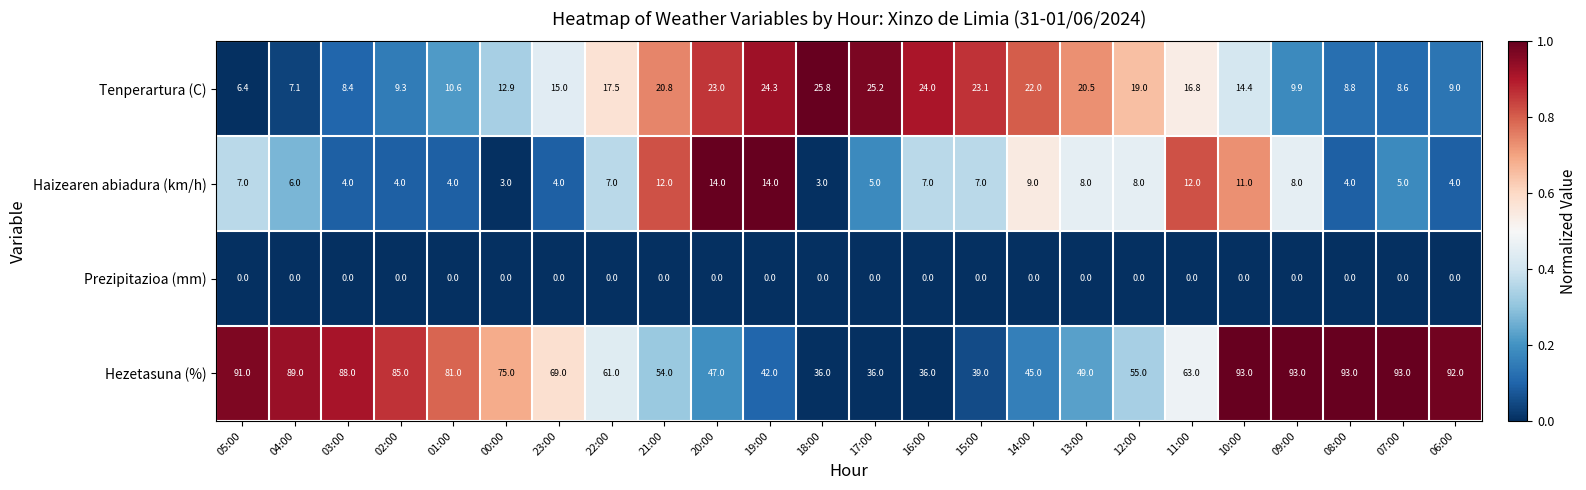

Which series has the largest total across all categories?

Hezetasuna (%)